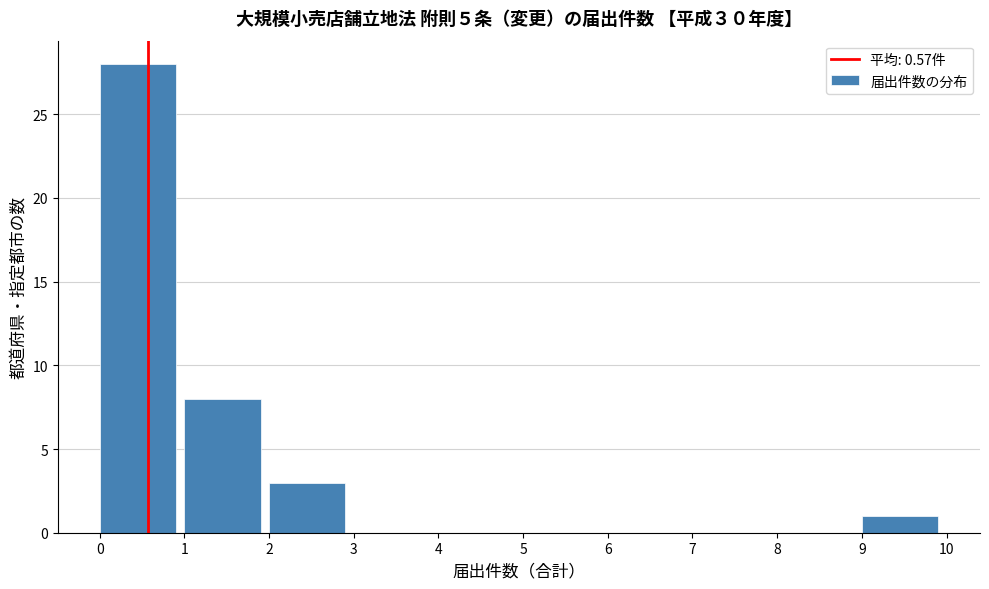

How tall is the bar that spans 2 to 3 on the x-axis? The values are not printed on the chart, so give them approximately, as read against the axis.

3